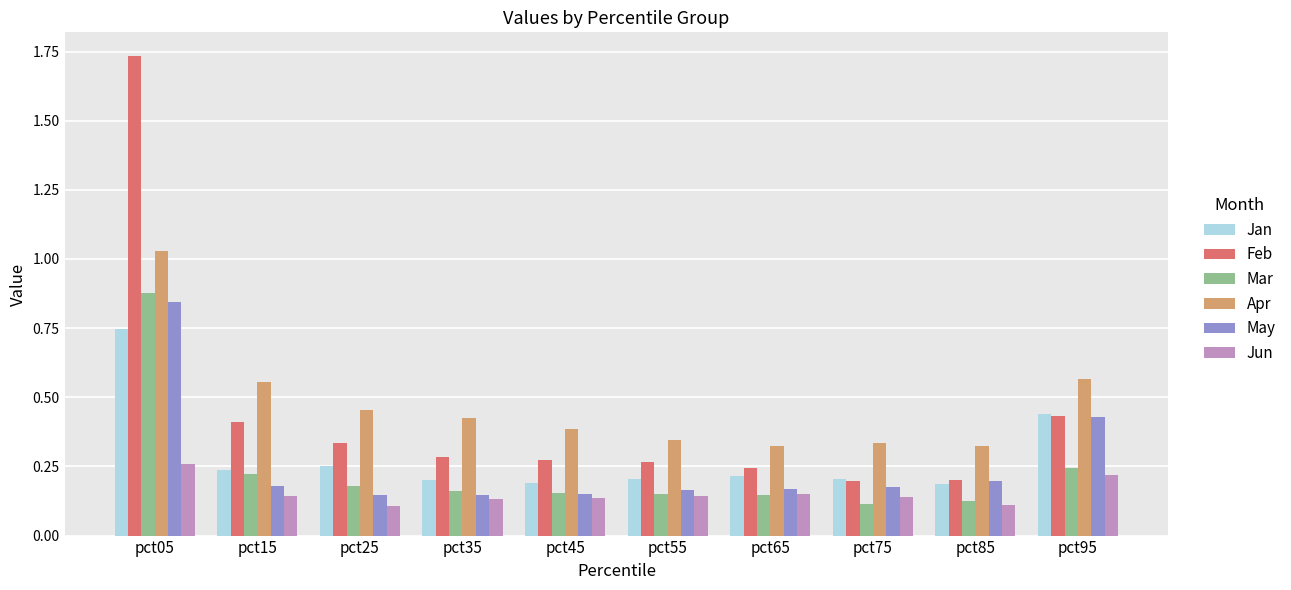

The Feb series shows 0.3 at pct95. True or false?

False